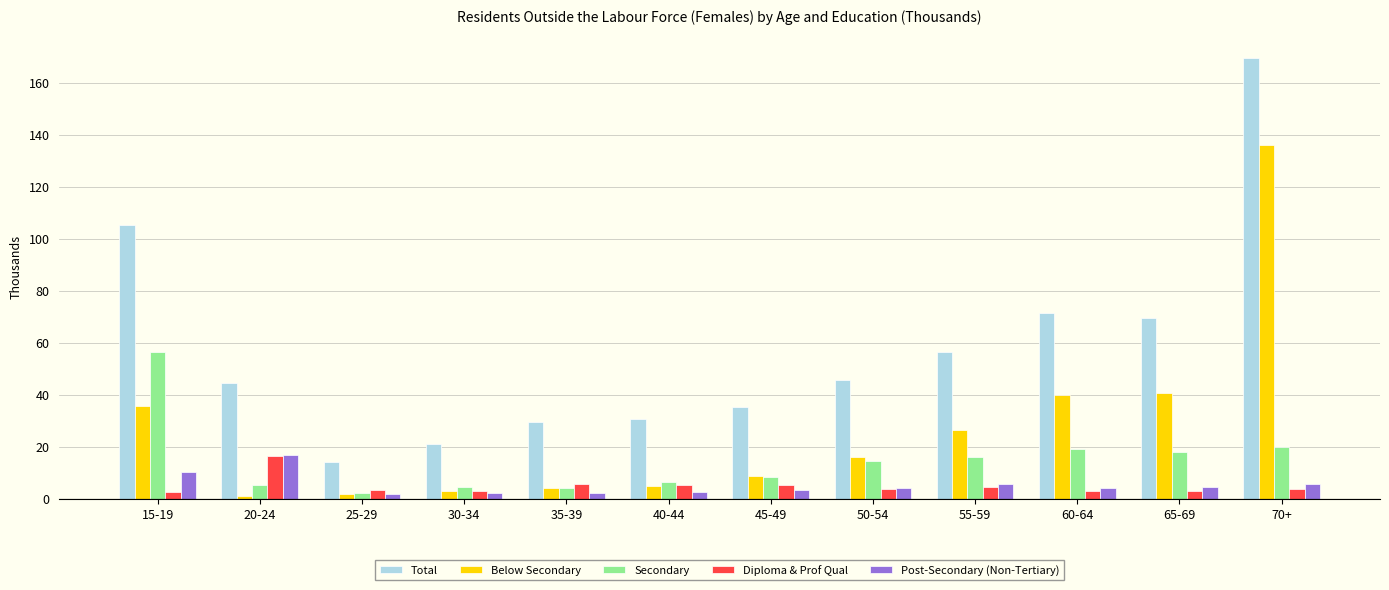

The Diploma & Prof Qual series shows 4.5 at 55-59. True or false?

True